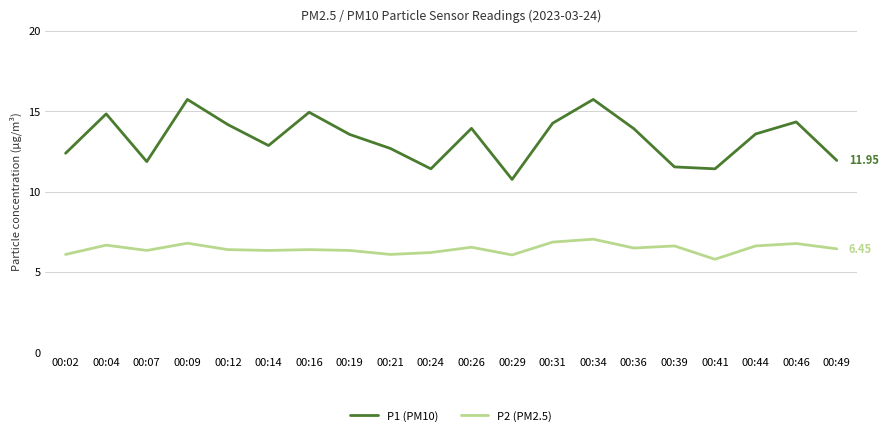

What is the difference between the maximum and second lowest values in the P1 (PM10) series?

4.3